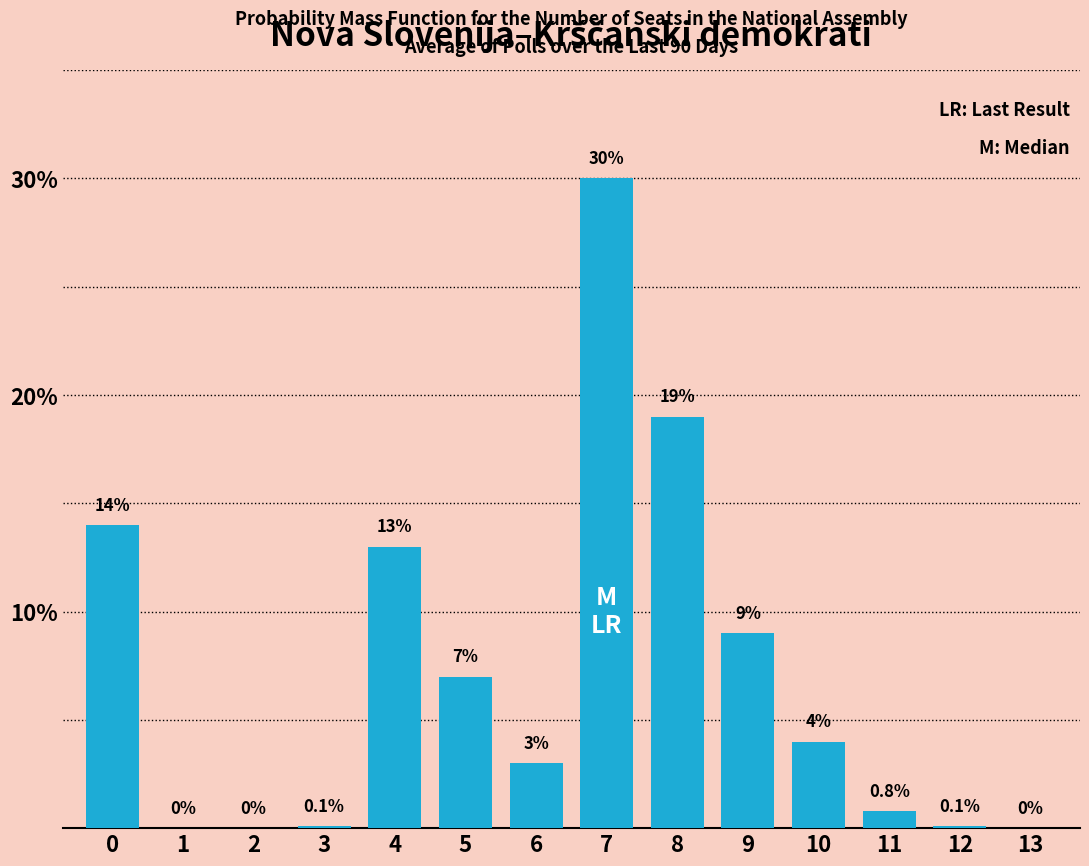

Reading left to right, list all the values displayed in this chart.

0=14.0	1=0.0	2=0.0	3=0.1	4=13.0	5=7.0	6=3.0	7=30.0	8=19.0	9=9.0	10=4.0	11=0.8	12=0.1	13=0.0